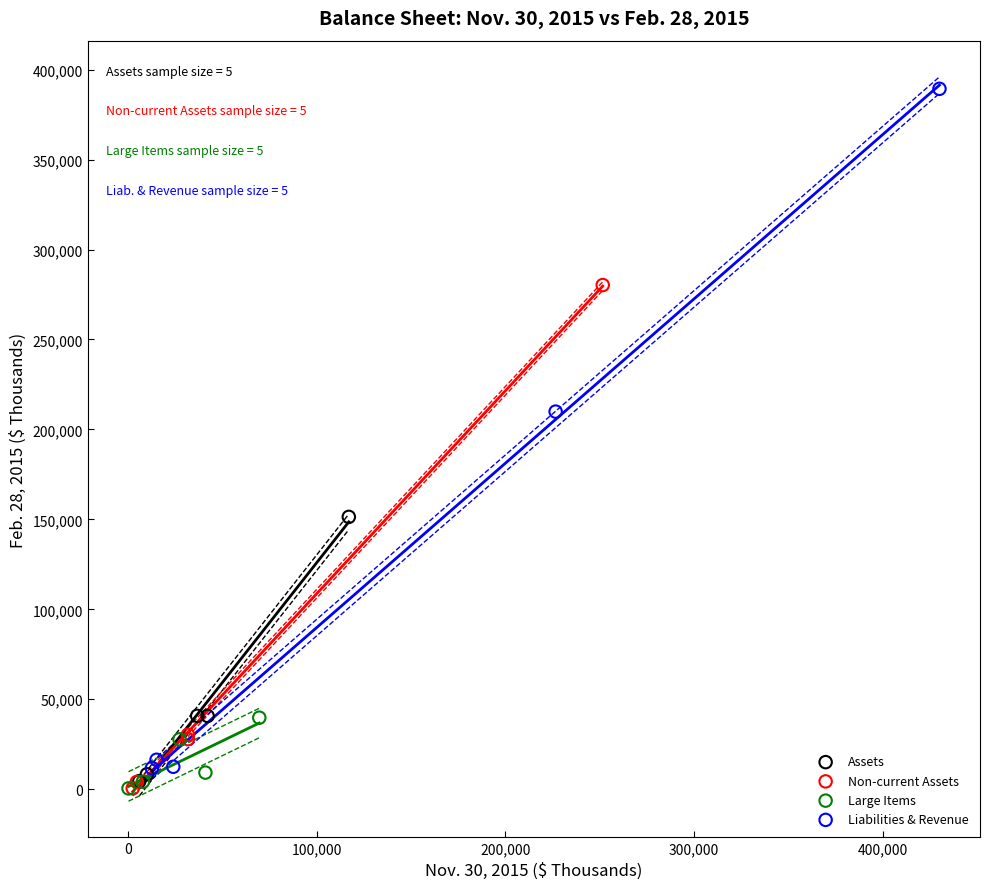

Which series reaches the maximum Y coordinate?

Liabilities & Revenue